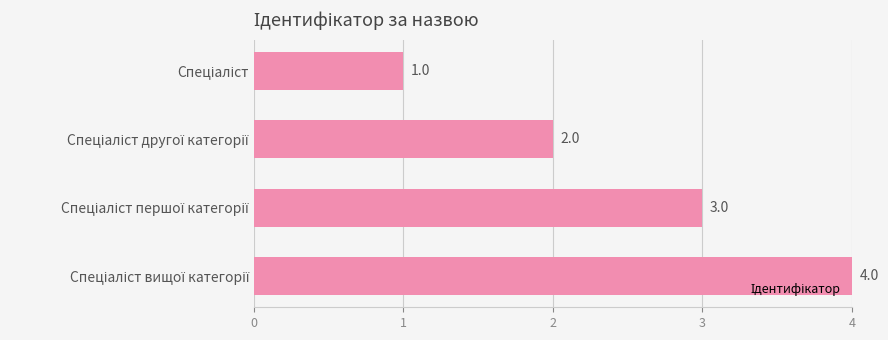

What is the value of the 3rd bar from the top?

3